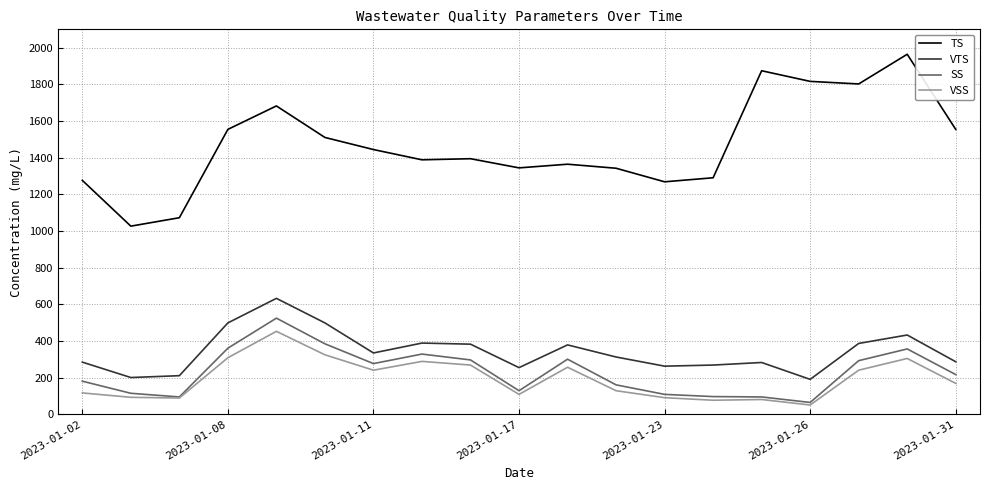

What is the smallest value displayed?

50